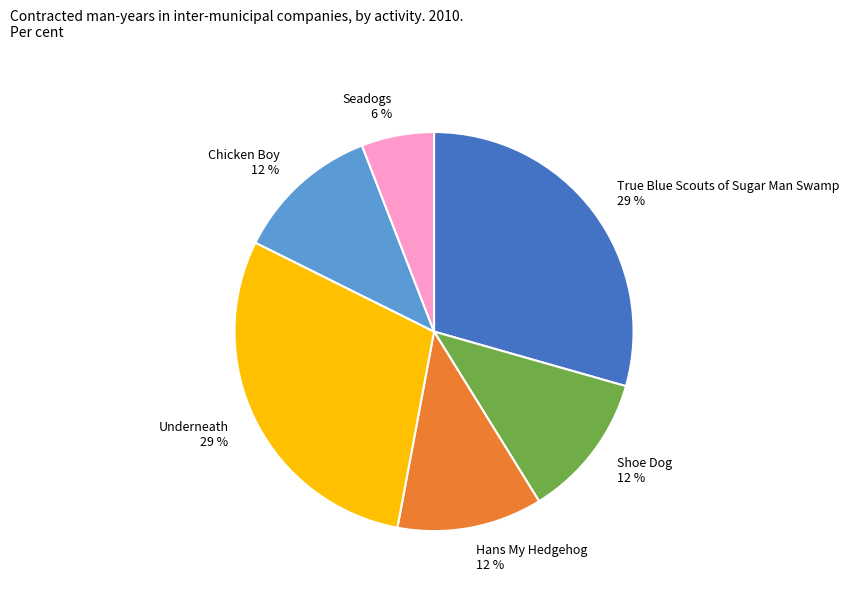

Combined, do Seadogs and Hans My Hedgehog account for over 50%?

No